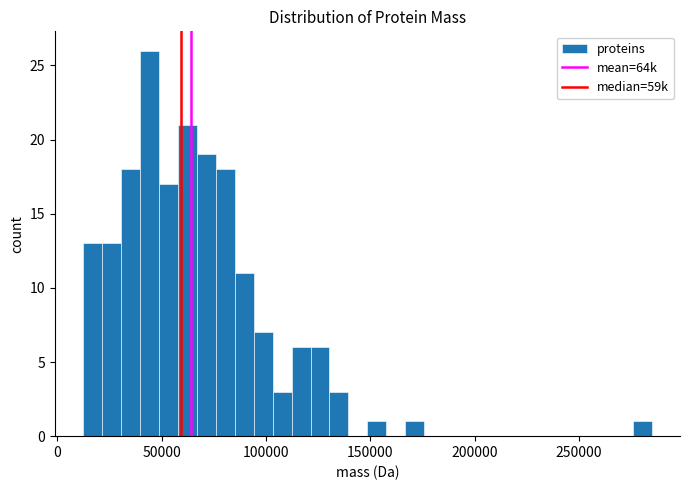

Read against the x-axis, roughly where is the centre of the tallest bar?

45000